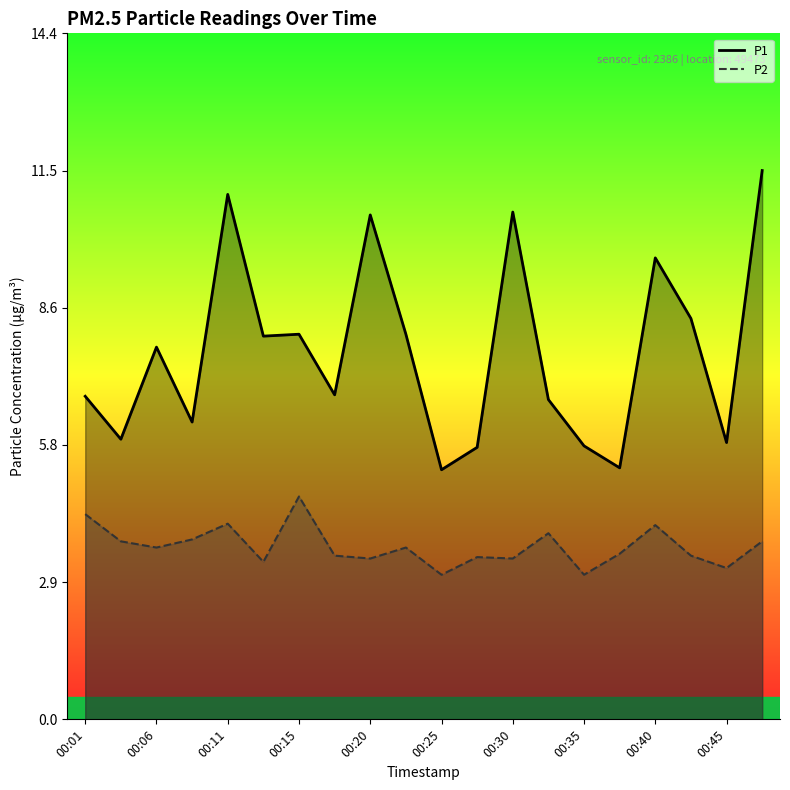

What is the maximum value for P1?

11.5